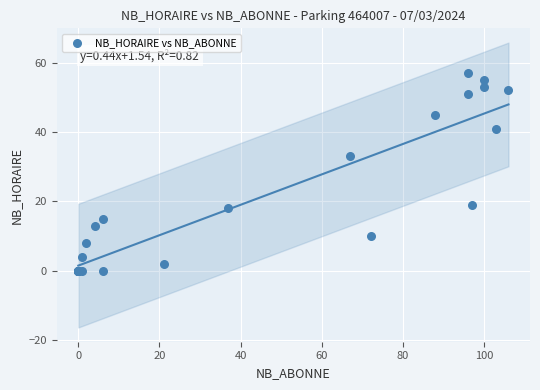

What Y value in the scatter plot is closest to 28?

33